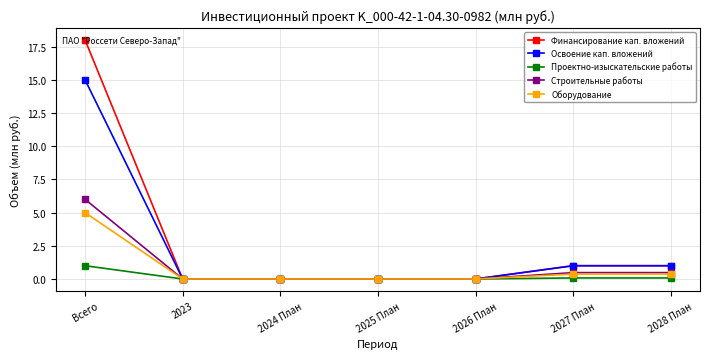

At which label does Финансирование кап. вложений reach its peak?

Всего